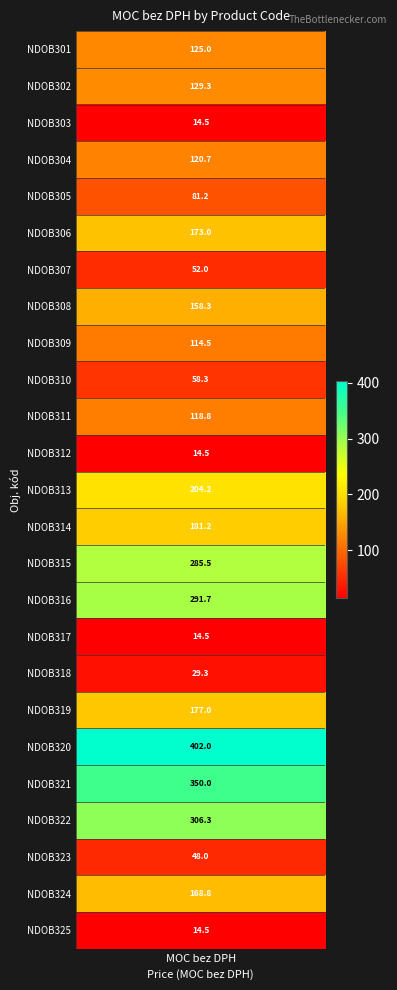

How many values are below 125?

12